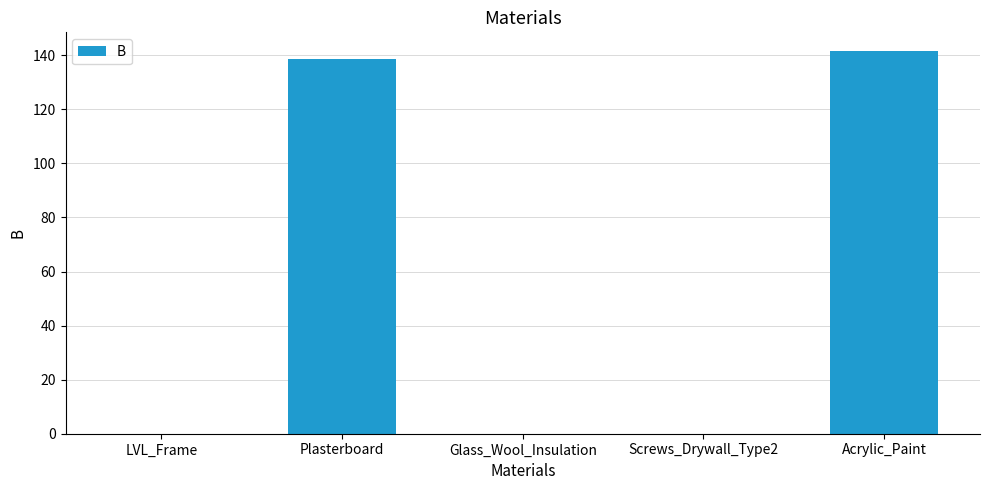

The value at LVL_Frame is 0.0. True or false?

True